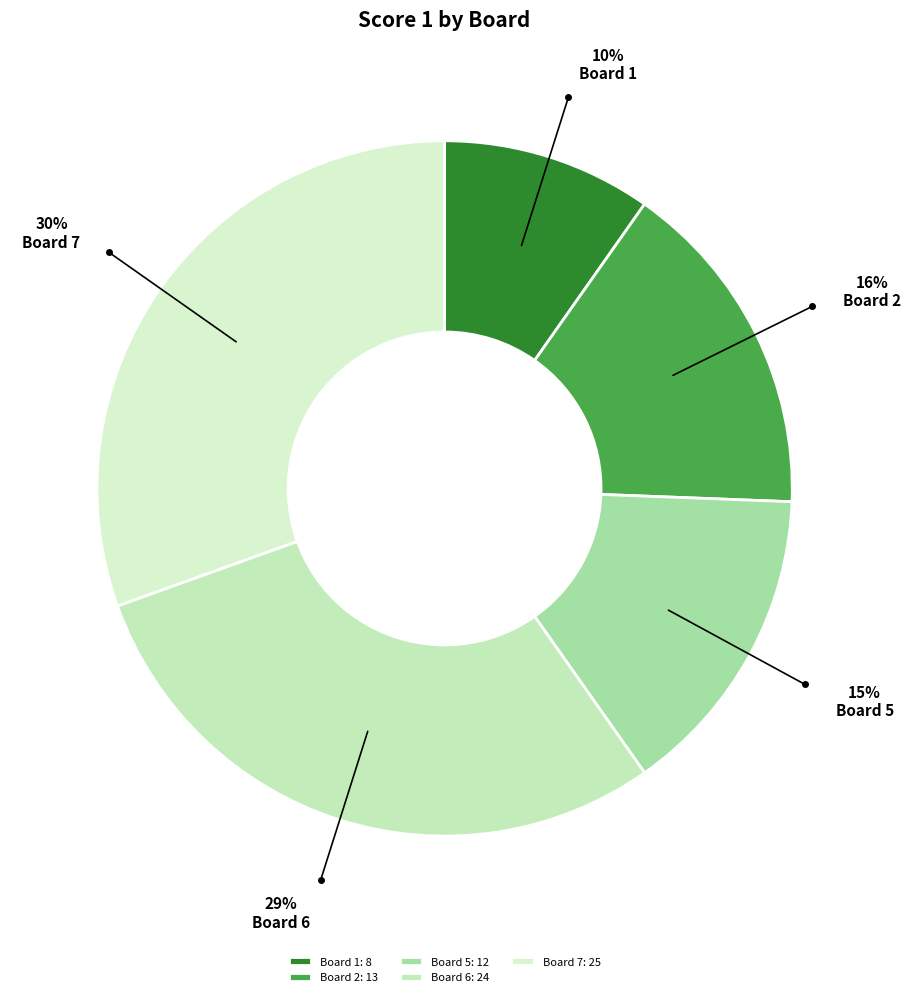

How many segments does this pie chart have?

5